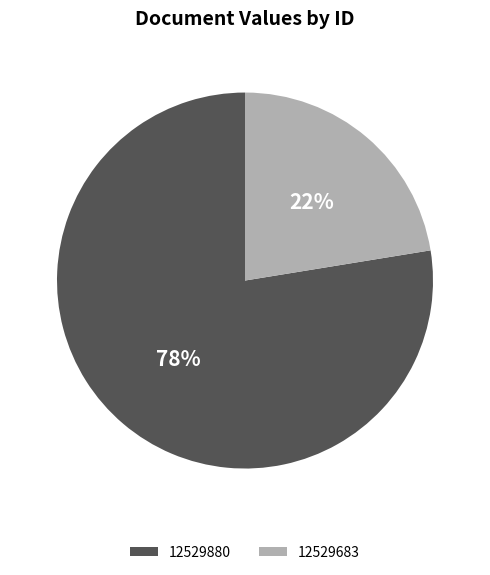

Which category has the biggest portion of the pie?

12529880